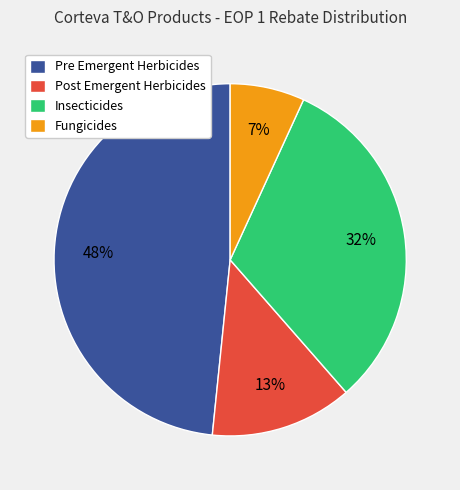

To the nearest percent, what is the difference between the Pre Emergent Herbicides and Post Emergent Herbicides slice percentages?

35%